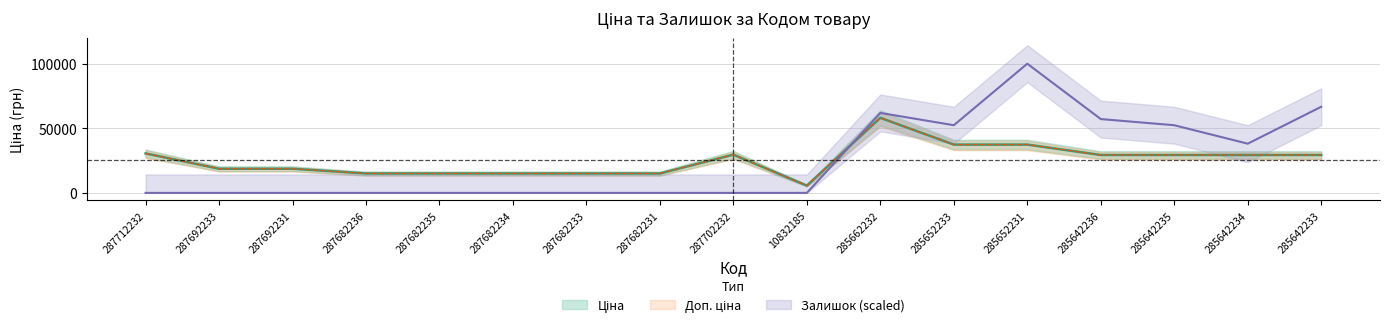

Which series ends up on top after the final intersection of Доп. ціна and Залишок?

Залишок